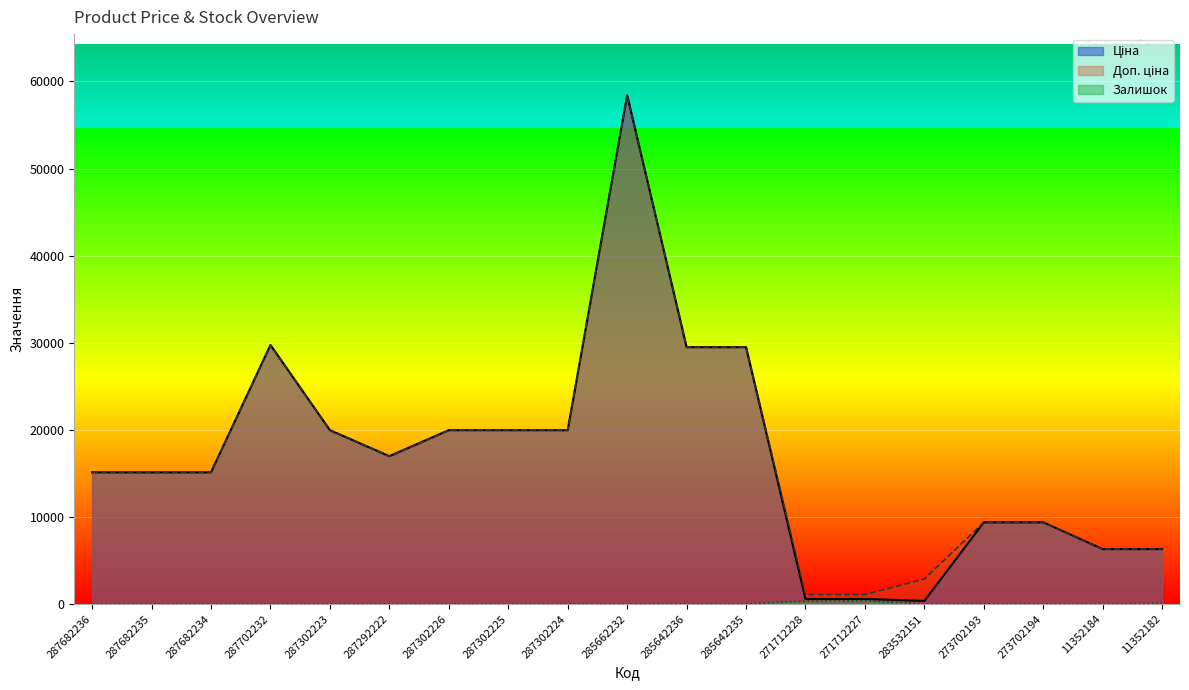

In Доп. ціна, how many points are lower than both neighbors (excluding endpoints)?

1